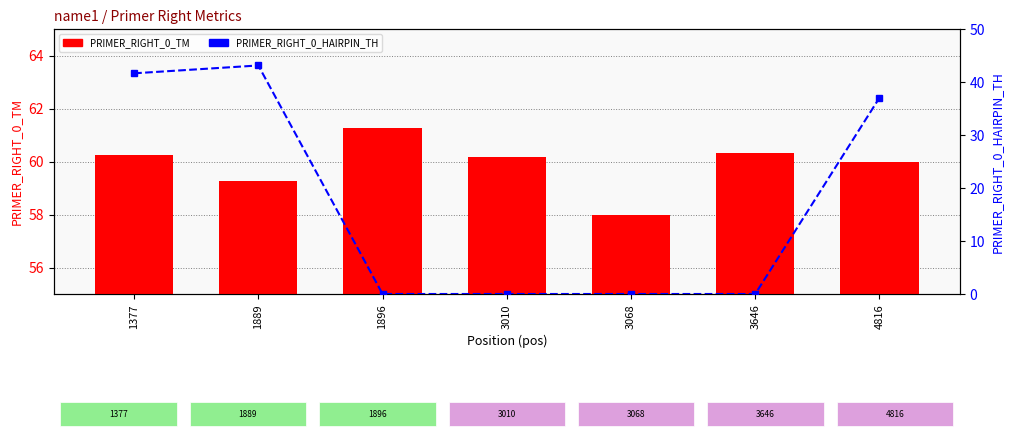

Which series has the largest range (max minus min)?

PRIMER_RIGHT_0_HAIRPIN_TH